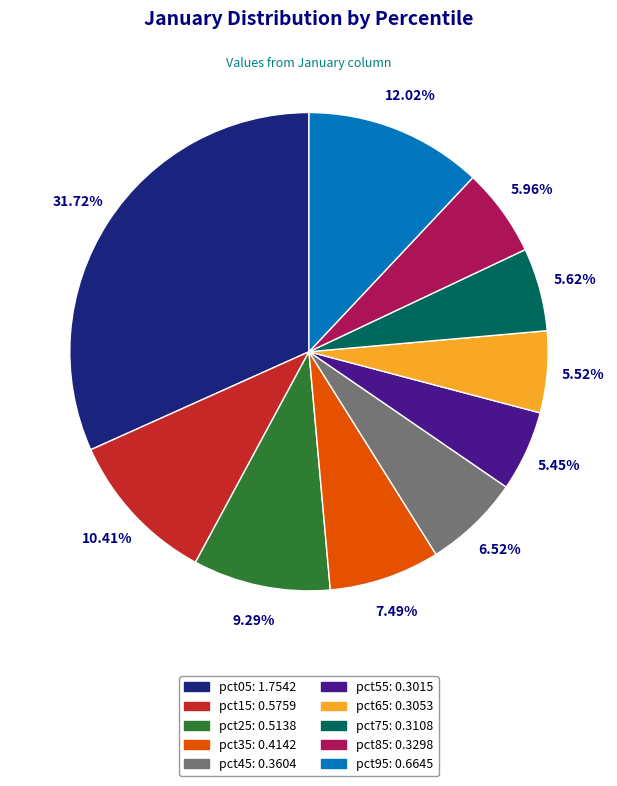

To the nearest percent, what is the difference between the pct75 and pct35 slice percentages?

2%